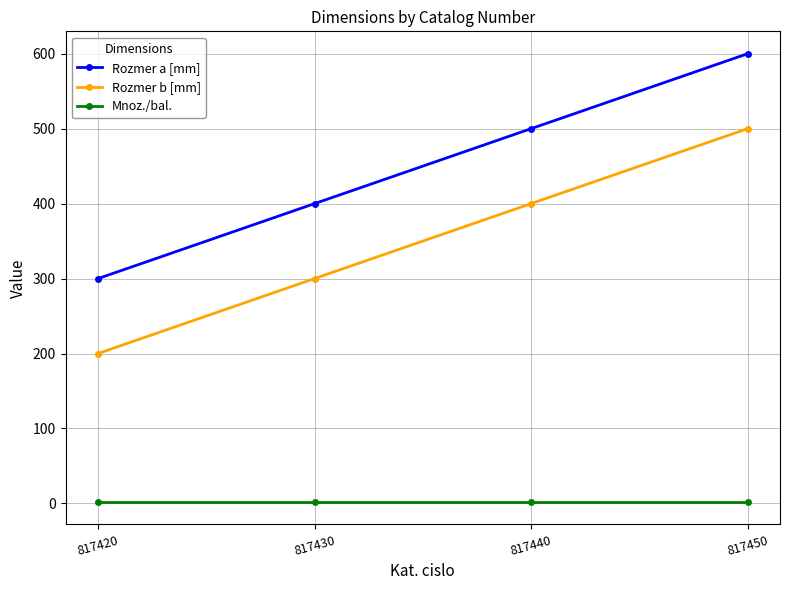

What is the approximate value of Rozmer b [mm] at 817450, to the nearest 10?

500